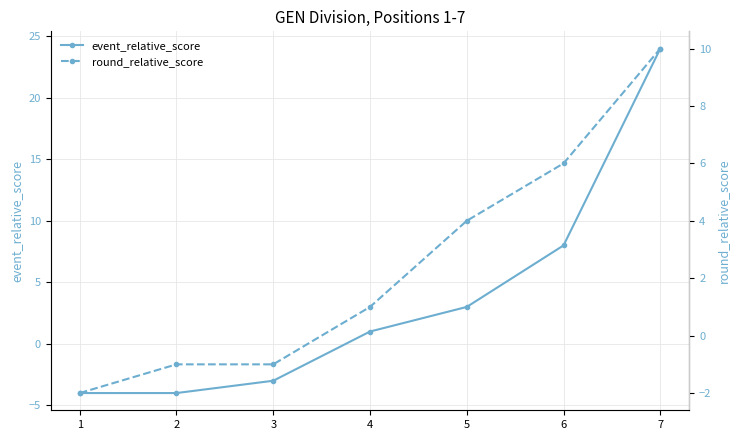

How many lines are shown in the chart?

2